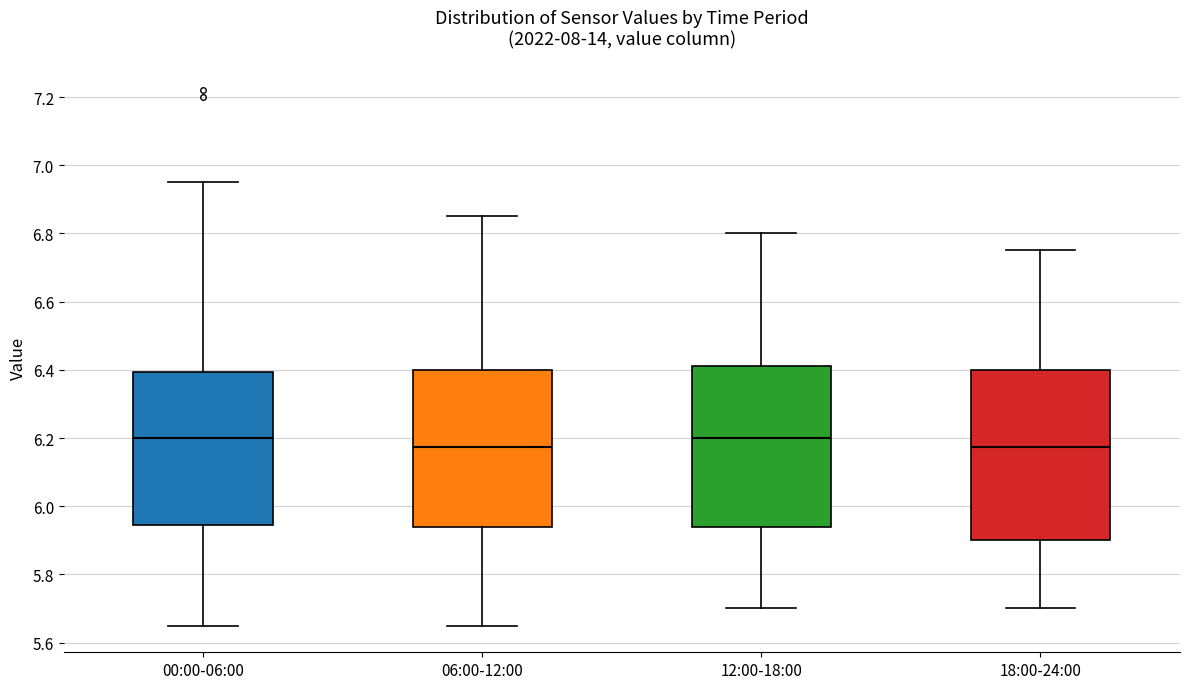

Where is the lower edge of the box for 12:00-18:00 on the y-axis? The values are not printed on the chart, so give them approximately, as read against the axis.

5.94